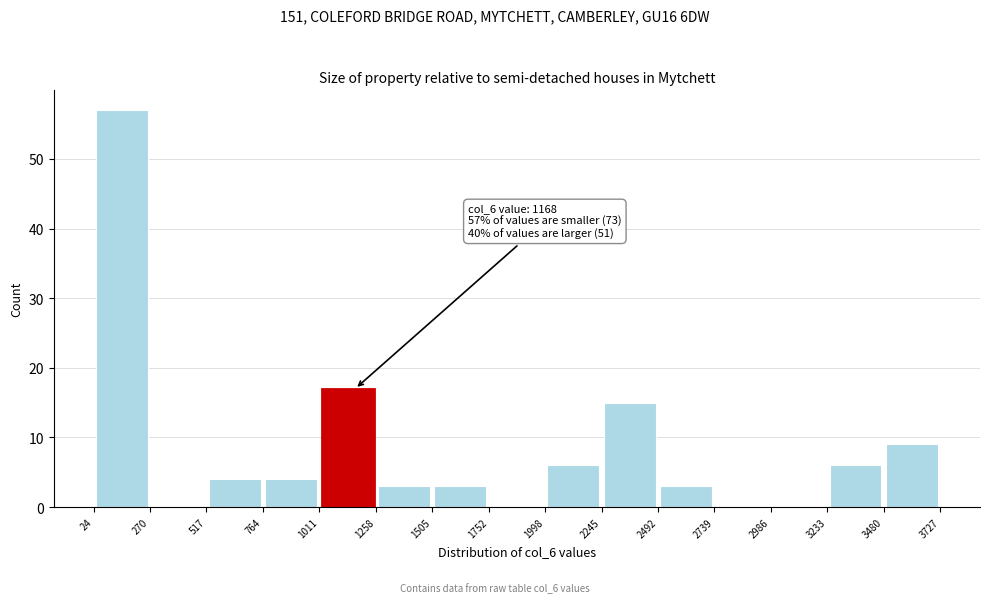

Over which range of the x-axis is the bar tallest?

24 to 270